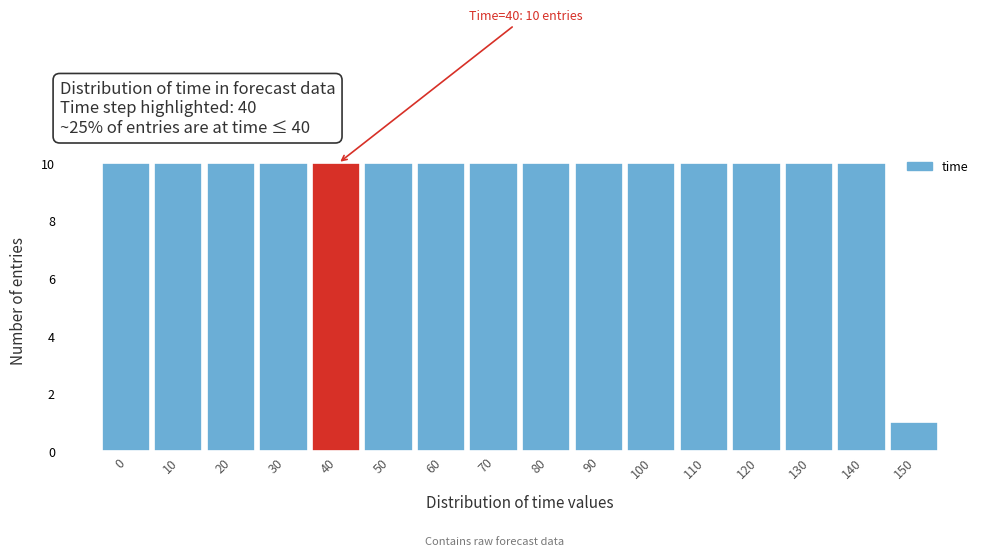

Reading left to right, extract all data points from this chart.

10	10	10	10	10	10	10	10	10	10	10	10	10	10	10	1